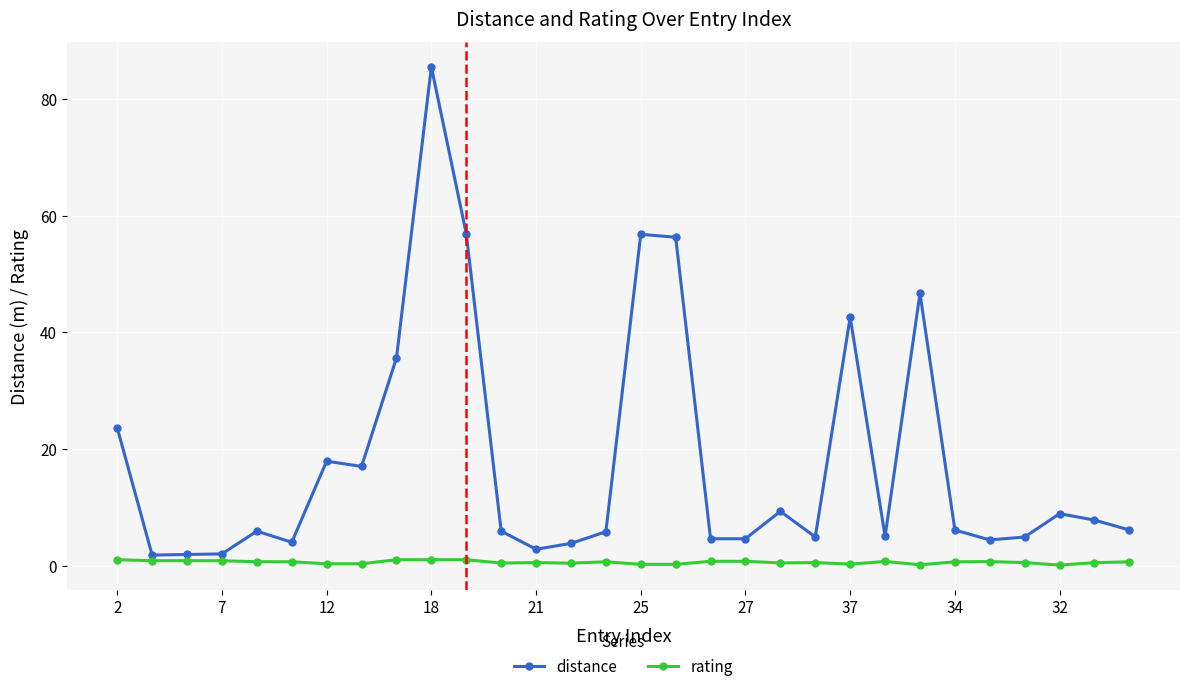

Which series has the largest total across all categories?

distance